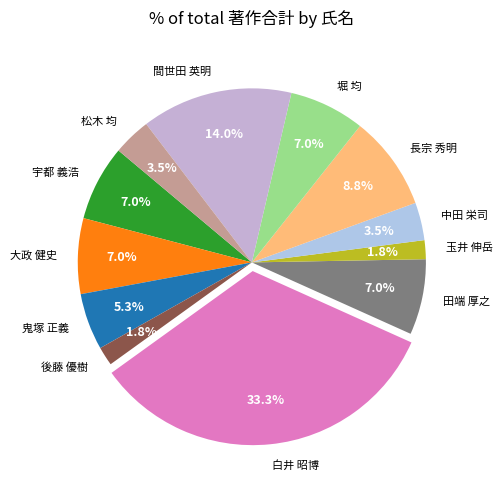

Is there a majority slice in this chart?

No